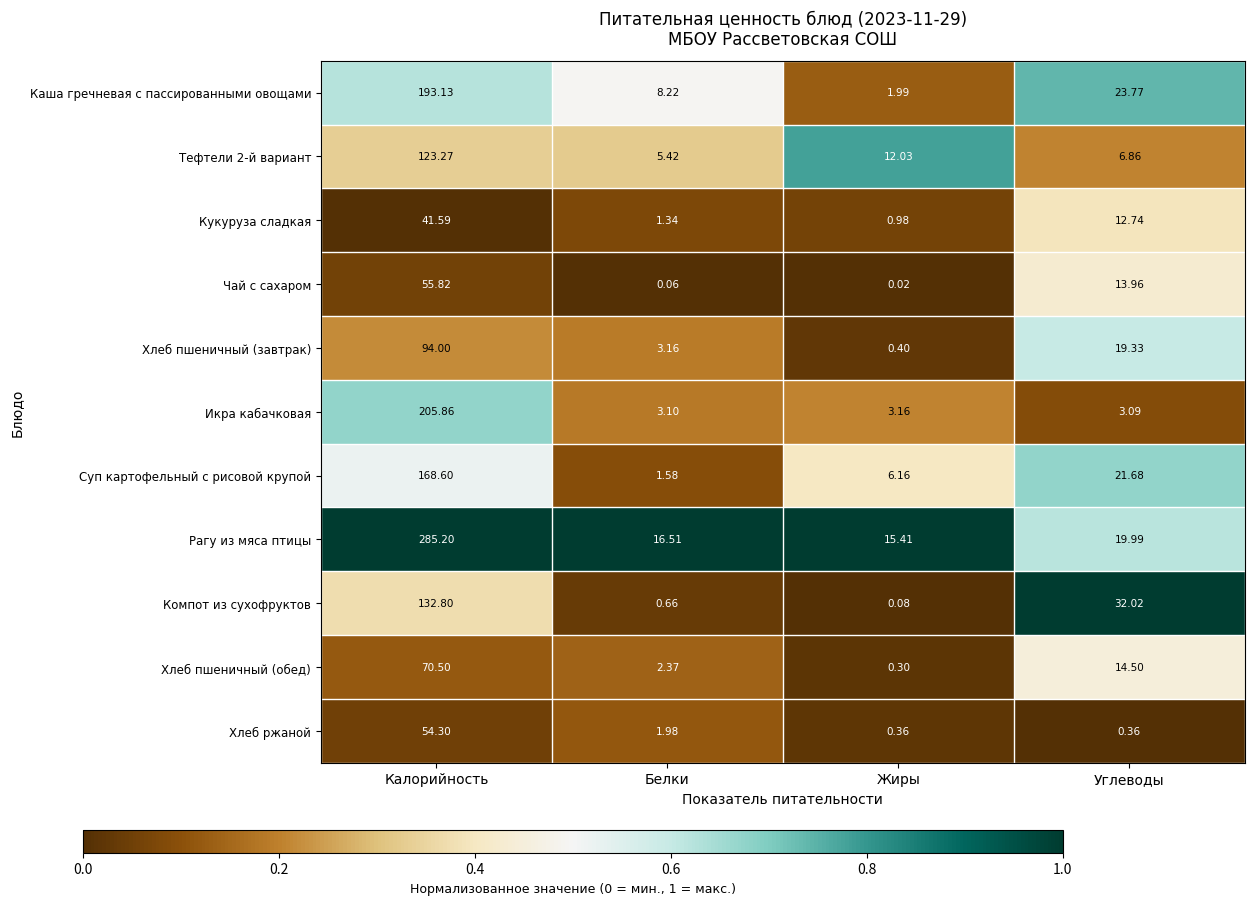

Between Калорийность and Углеводы, which series saw the biggest shift?

Рагу из мяса птицы